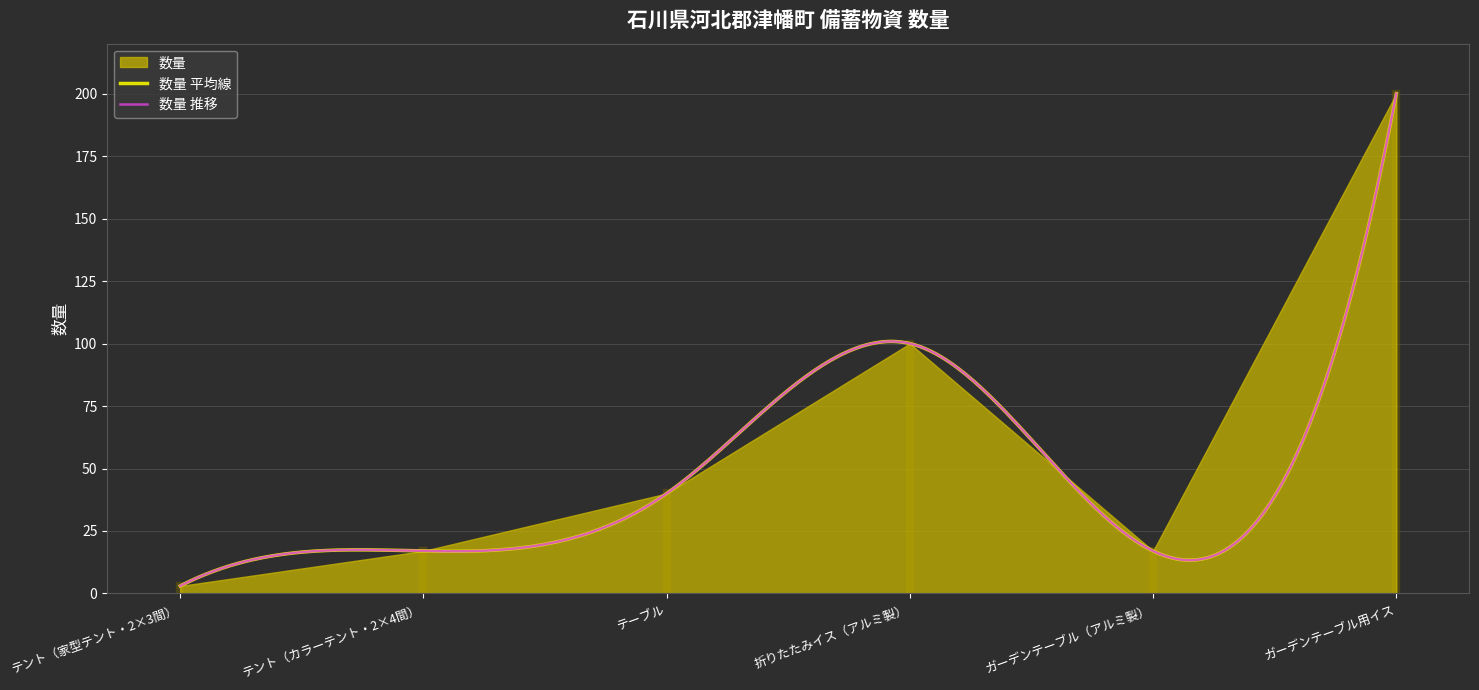

Where is the data nearest to the value 101?

折りたたみイス（アルミ製）